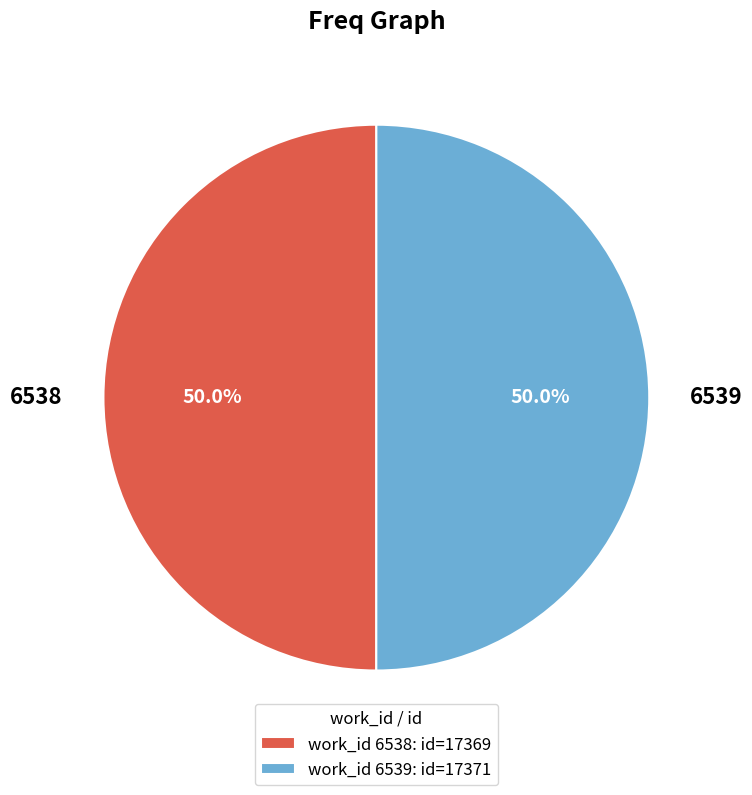

What is the ratio of the value at 6538 to the value at 6539?

1.0